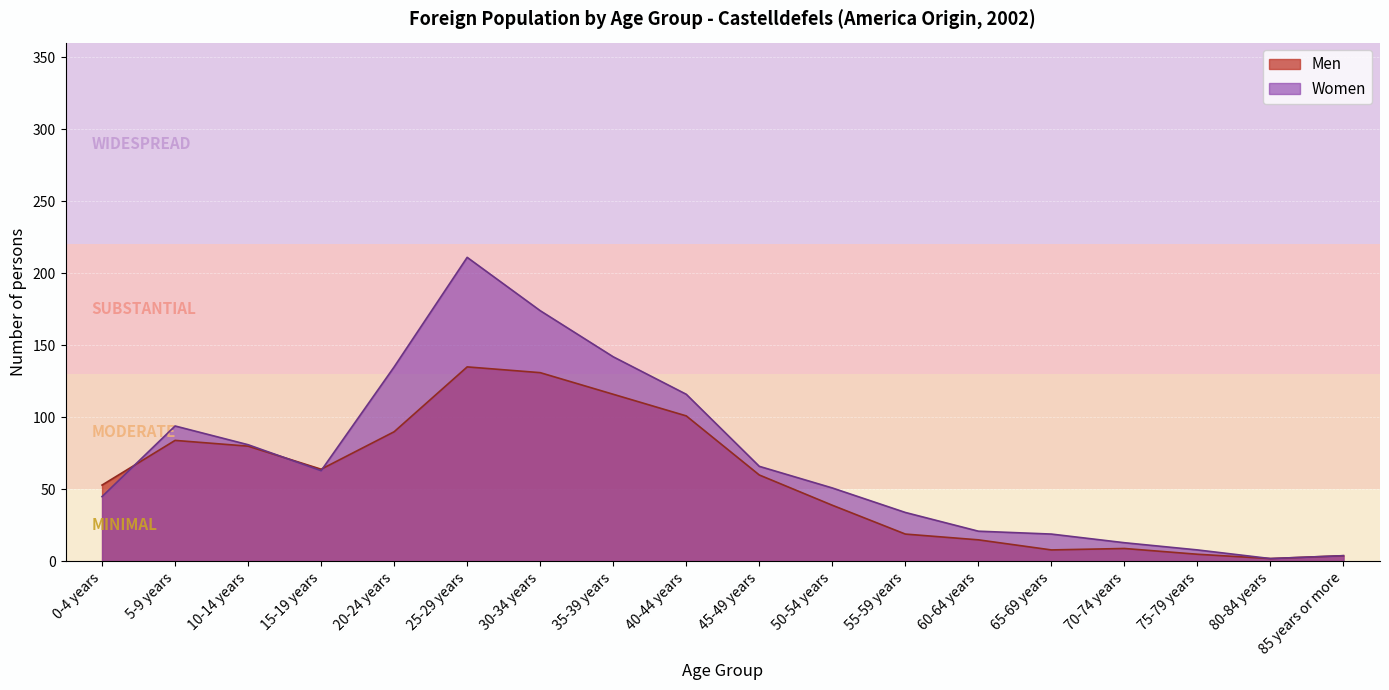

How many lines are shown in the chart?

2